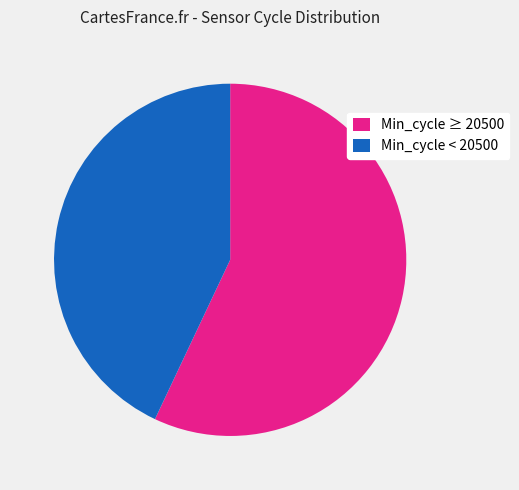

Combined, do Min_cycle < 20500 and Min_cycle ≥ 20500 account for over 50%?

Yes